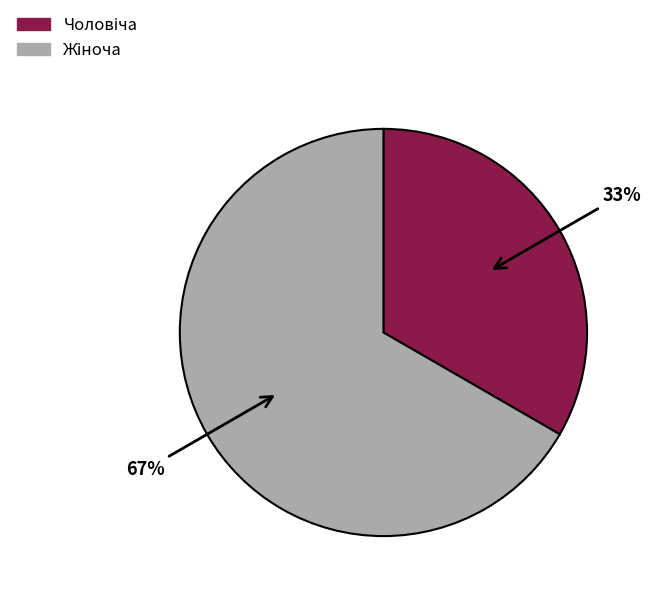

Is there a majority slice in this chart?

Yes